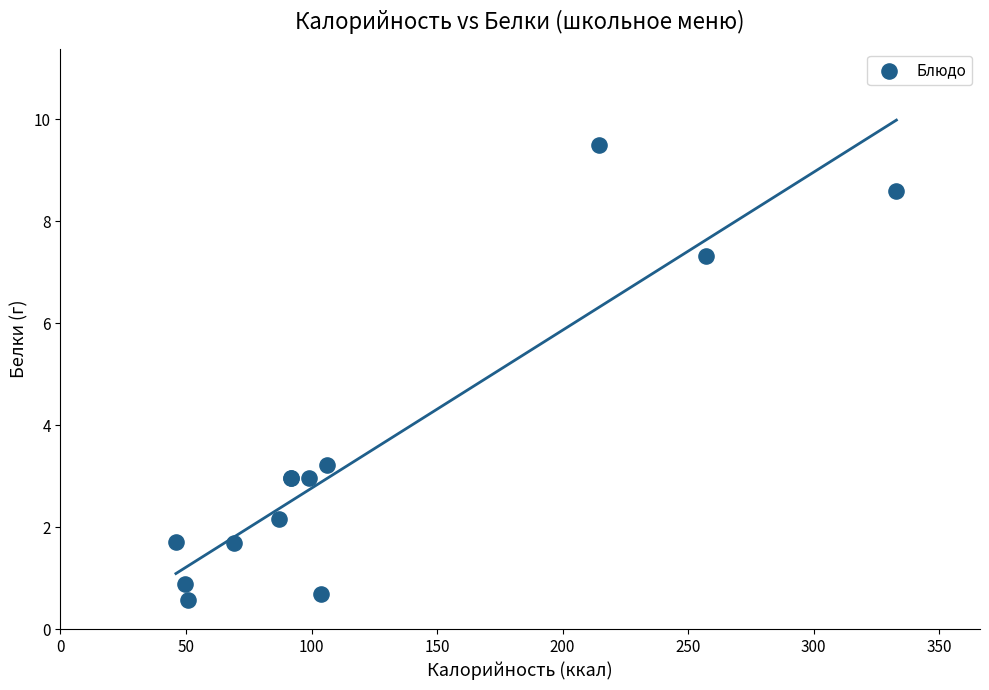

What Y value in the scatter plot is closest to 5?

3.2